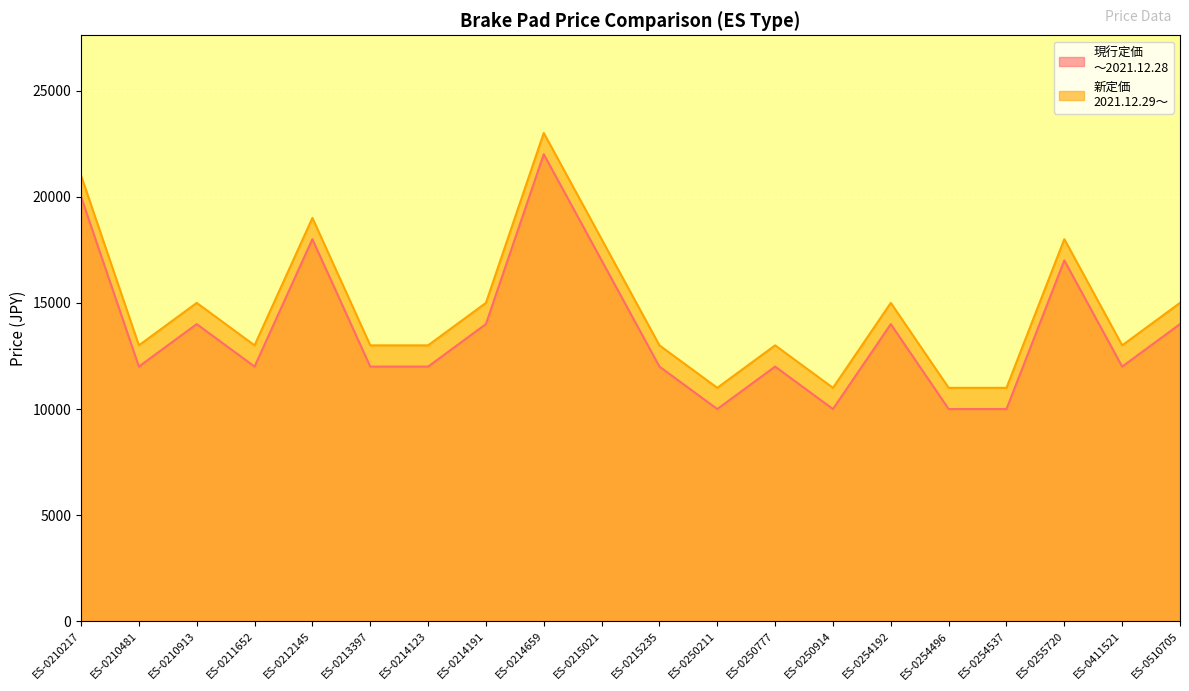

List the series in order of their overall mean, lowest first.

現行定価
～2021.12.28, 新定価
2021.12.29～